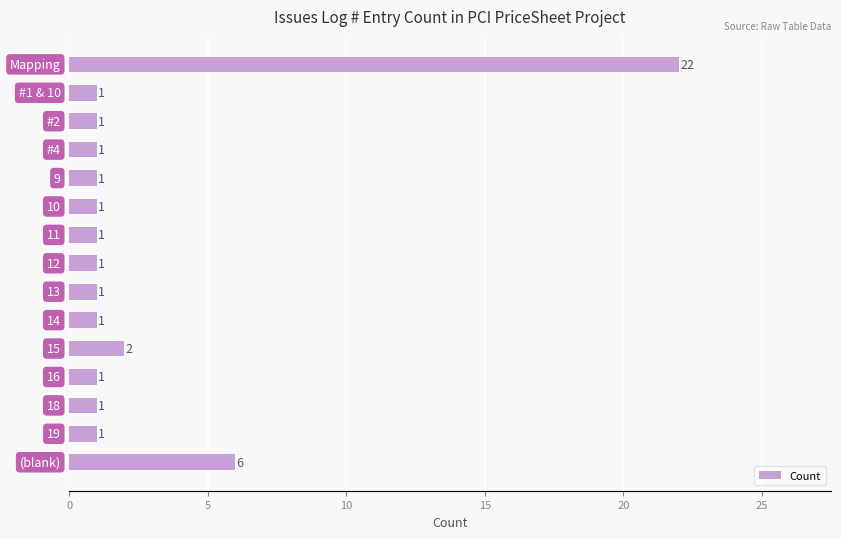

Reading top to bottom, what are all the values shown in this chart?

22	1	1	1	1	1	1	1	1	1	2	1	1	1	6